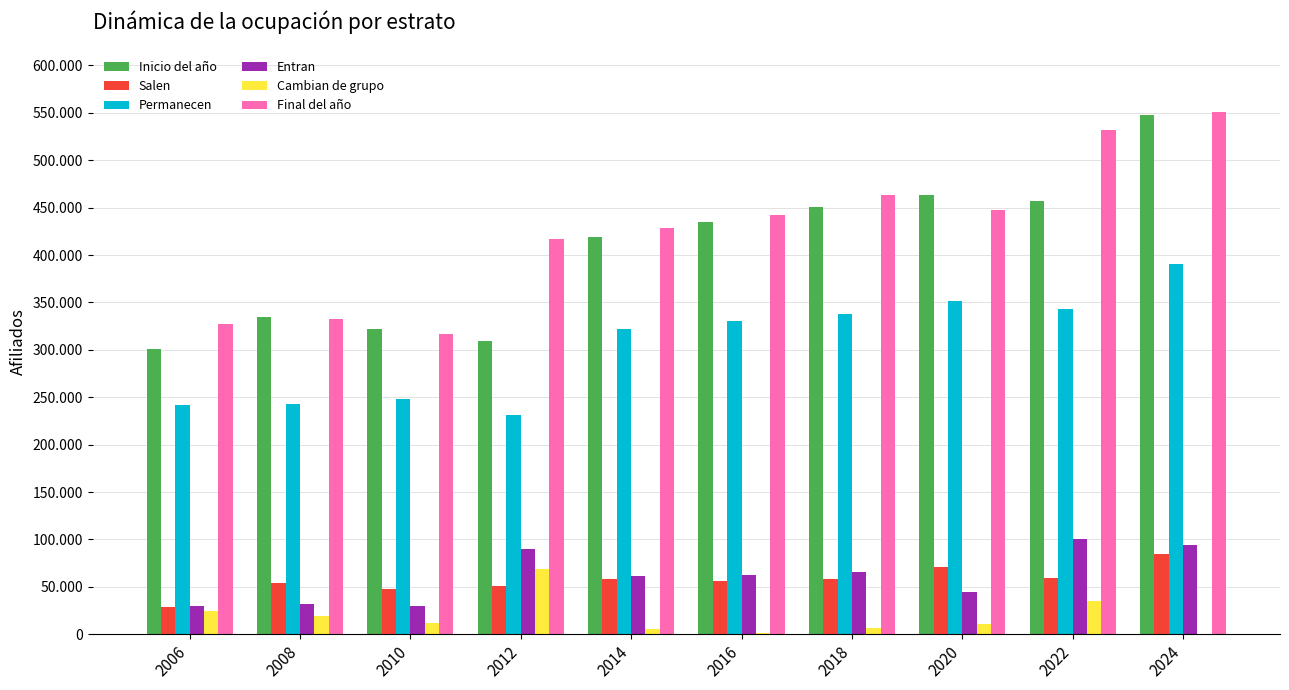

At which label does Cambian de grupo first exceed 12202?

2006